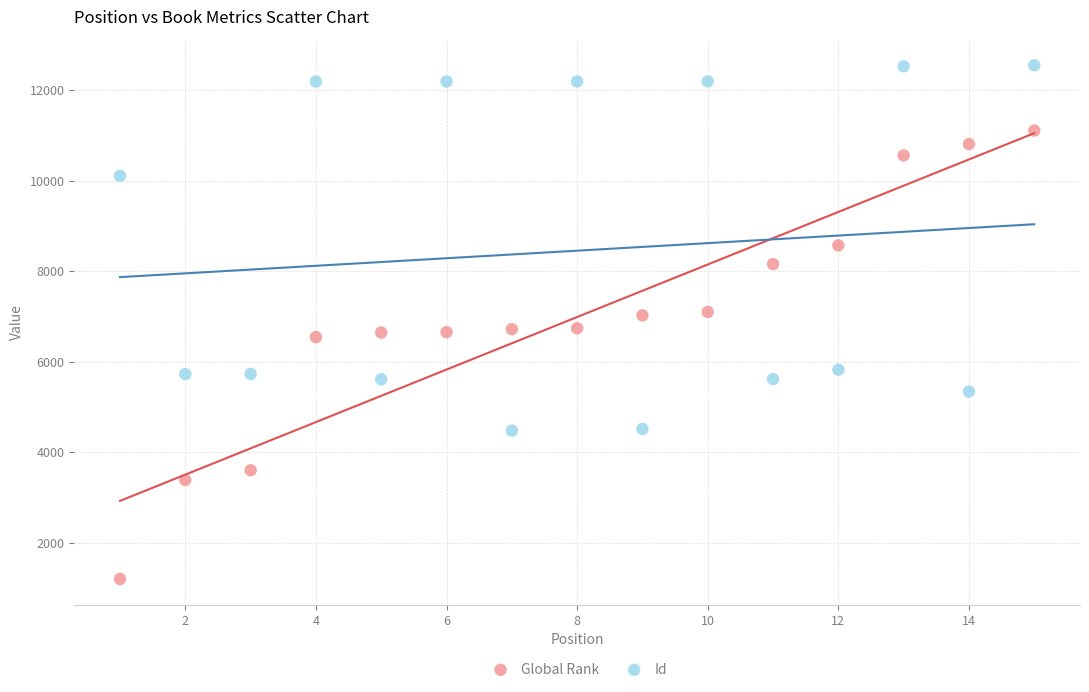

Which series contains the highest Y value?

Id